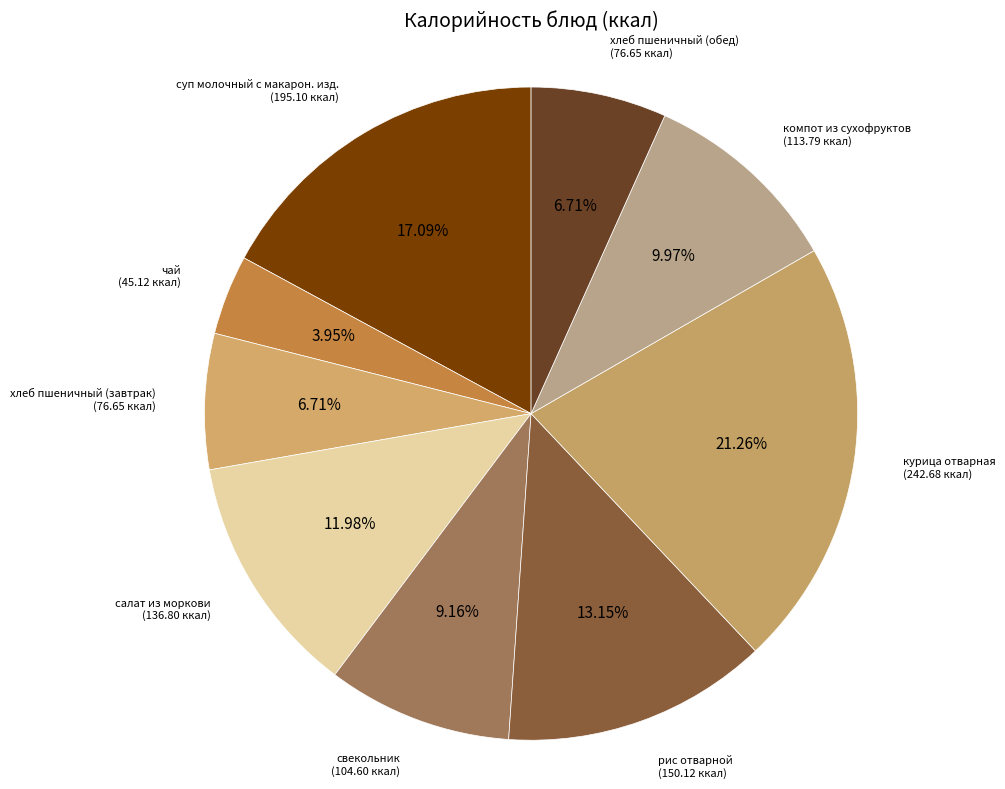

Count the number of slices in the pie.

9